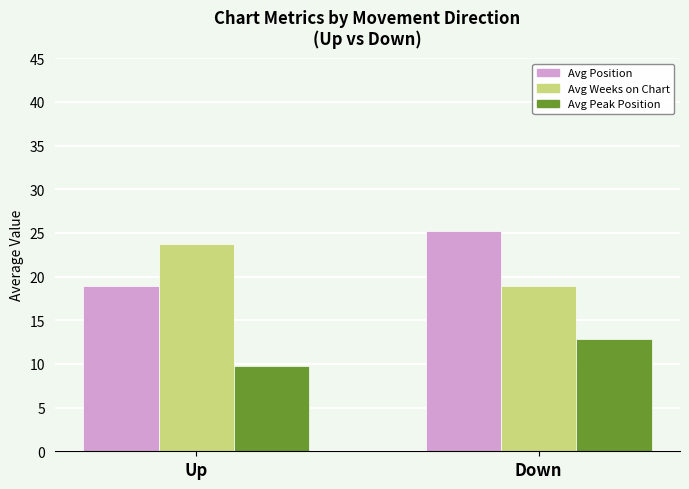

True or false: Avg Position has a value of 18.9 at Up.

True